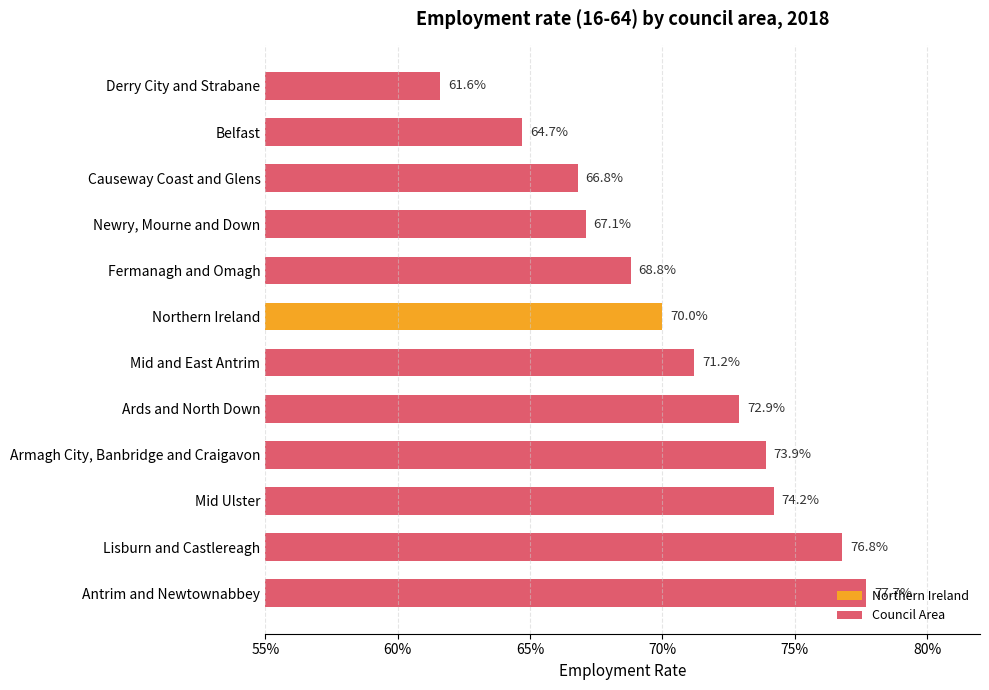

Does the chart contain any negative values?

No